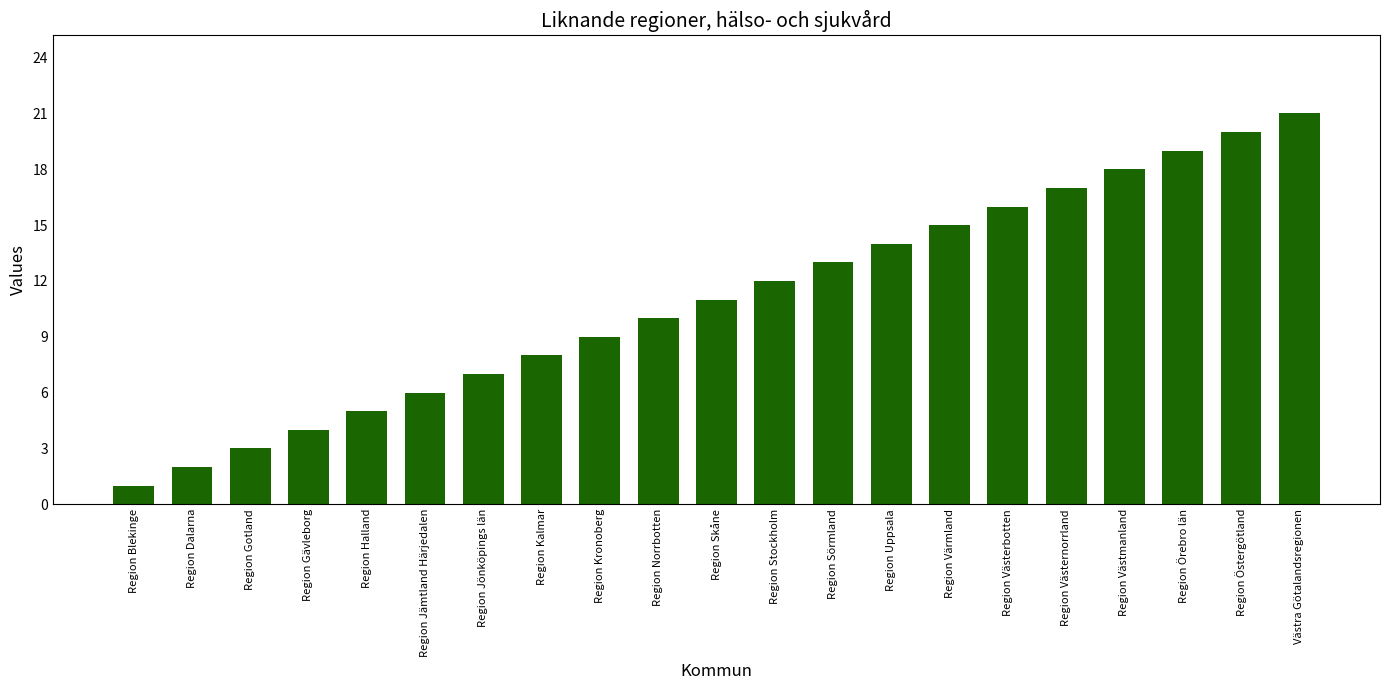

What value does the data have at Region Västerbotten?

16